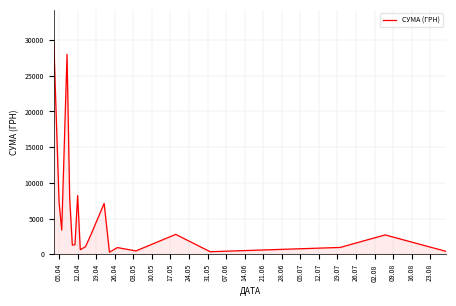

What is the difference between the maximum and minimum values?

29485.0